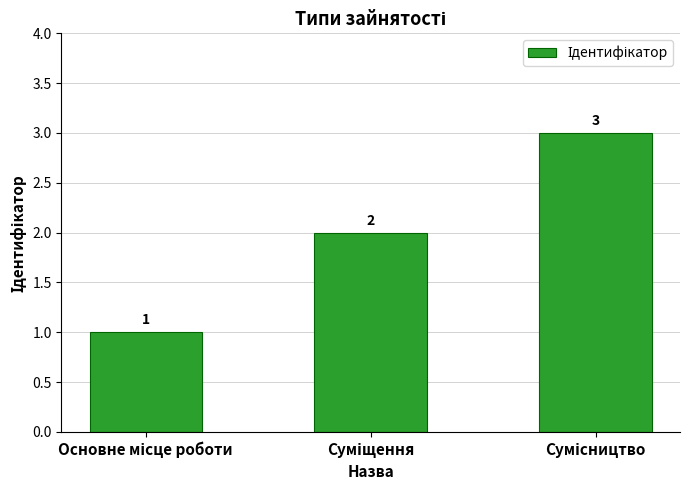

What is the value of the 2nd bar from the left?

2